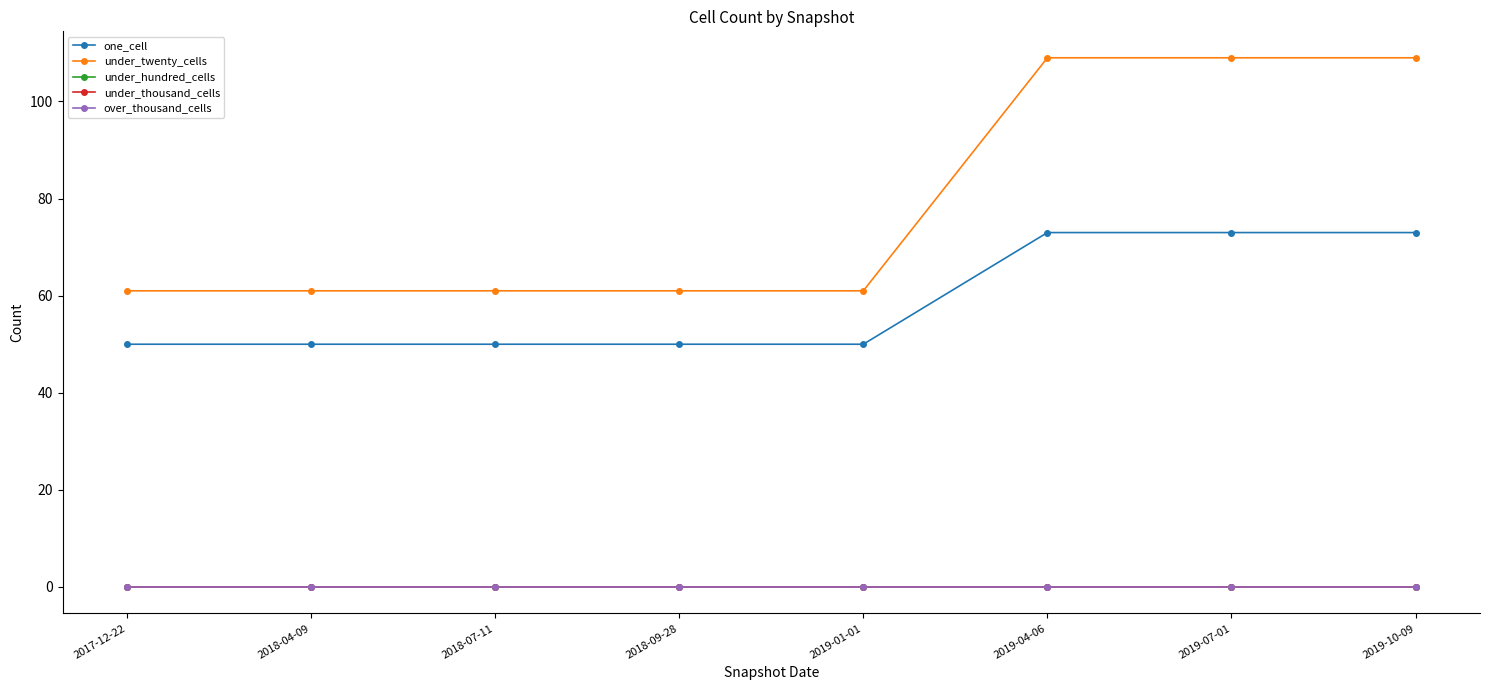

How many lines are shown in the chart?

5